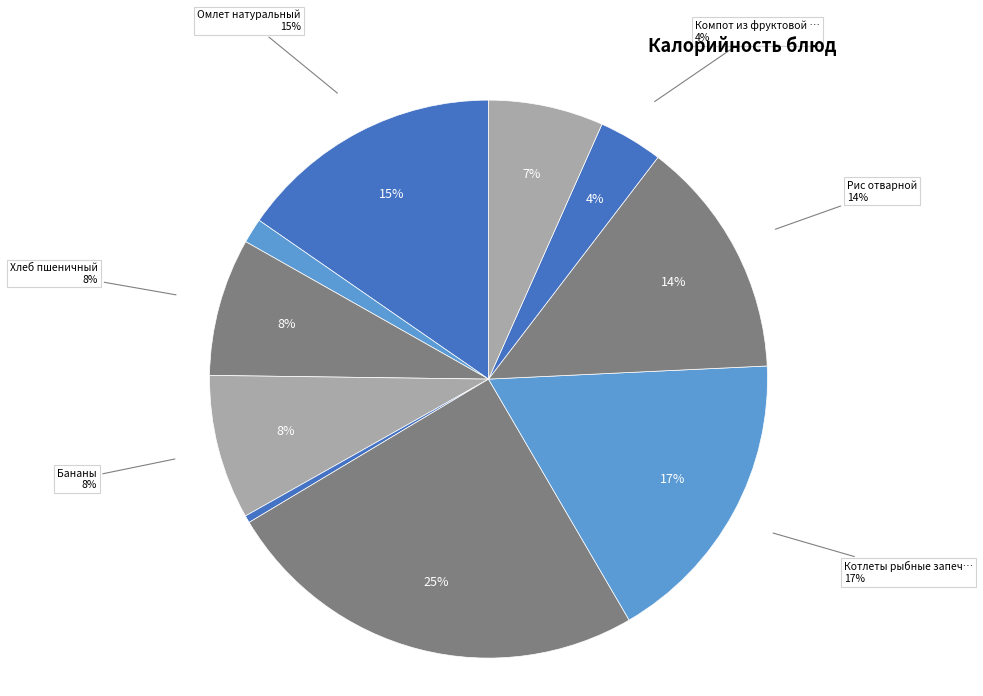

True or false: Хлеб пшеничный accounts for 1% of the total.

False